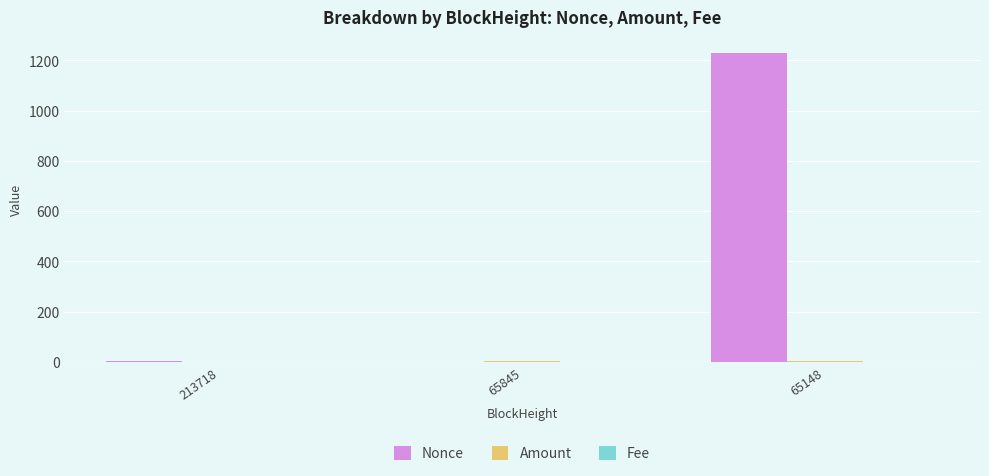

At which category does the chart reach its peak across all series?

65148